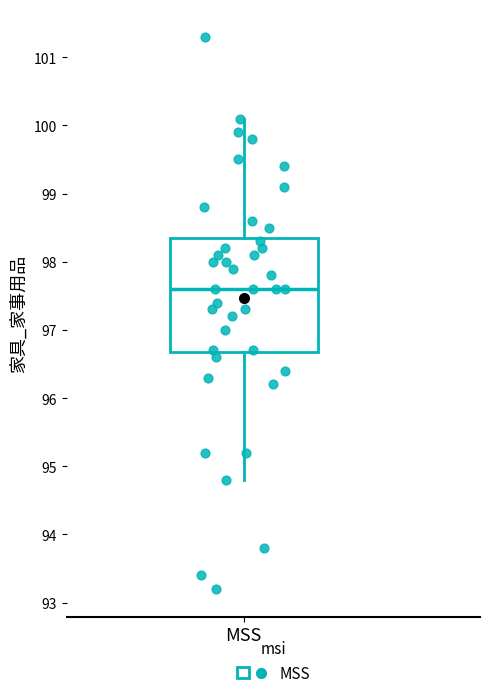

Transcribe this box plot: give where the median line is, the range the box spans, and where the two whiskers end, as read against the y-axis. The values are not printed on the chart, so give them approximately, as read against the axis.

median 97.6, box 96.7 to 98.4, whiskers 94.8 to 100.1